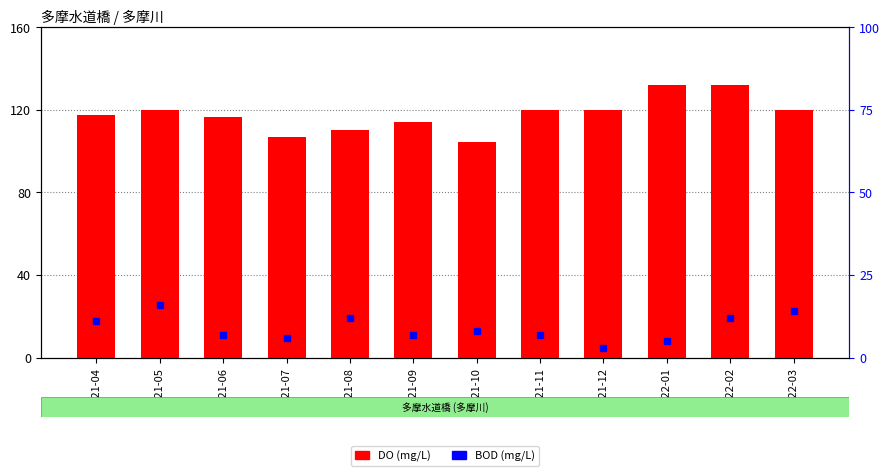

Which series has the widest spread of values?

DO